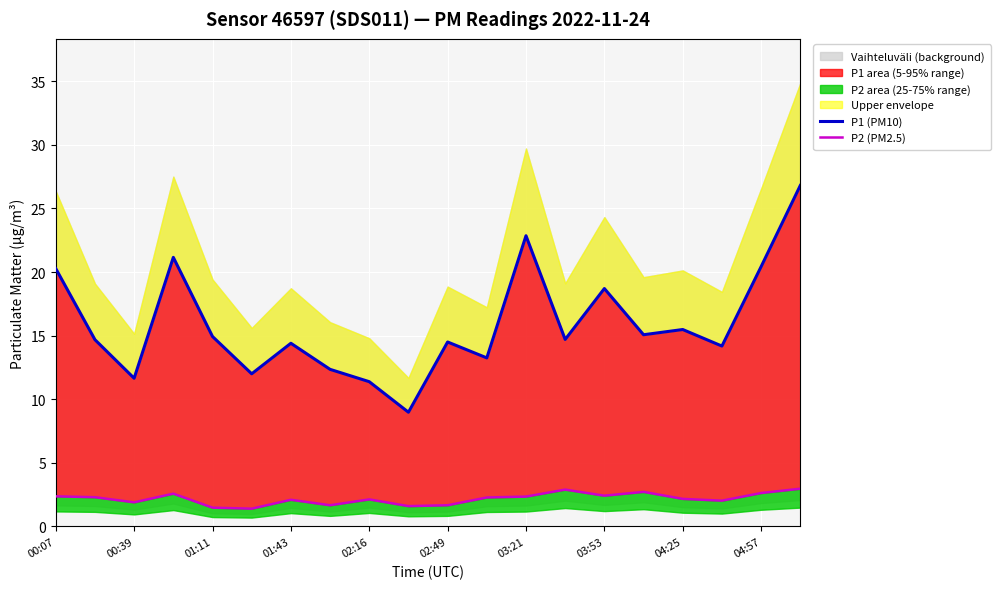

At which category is the sum across all series the highest?

19